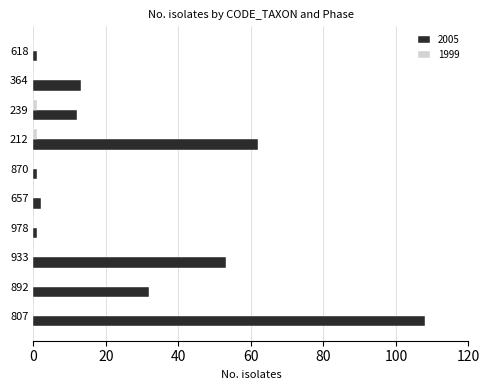

How many series are shown in this chart?

2